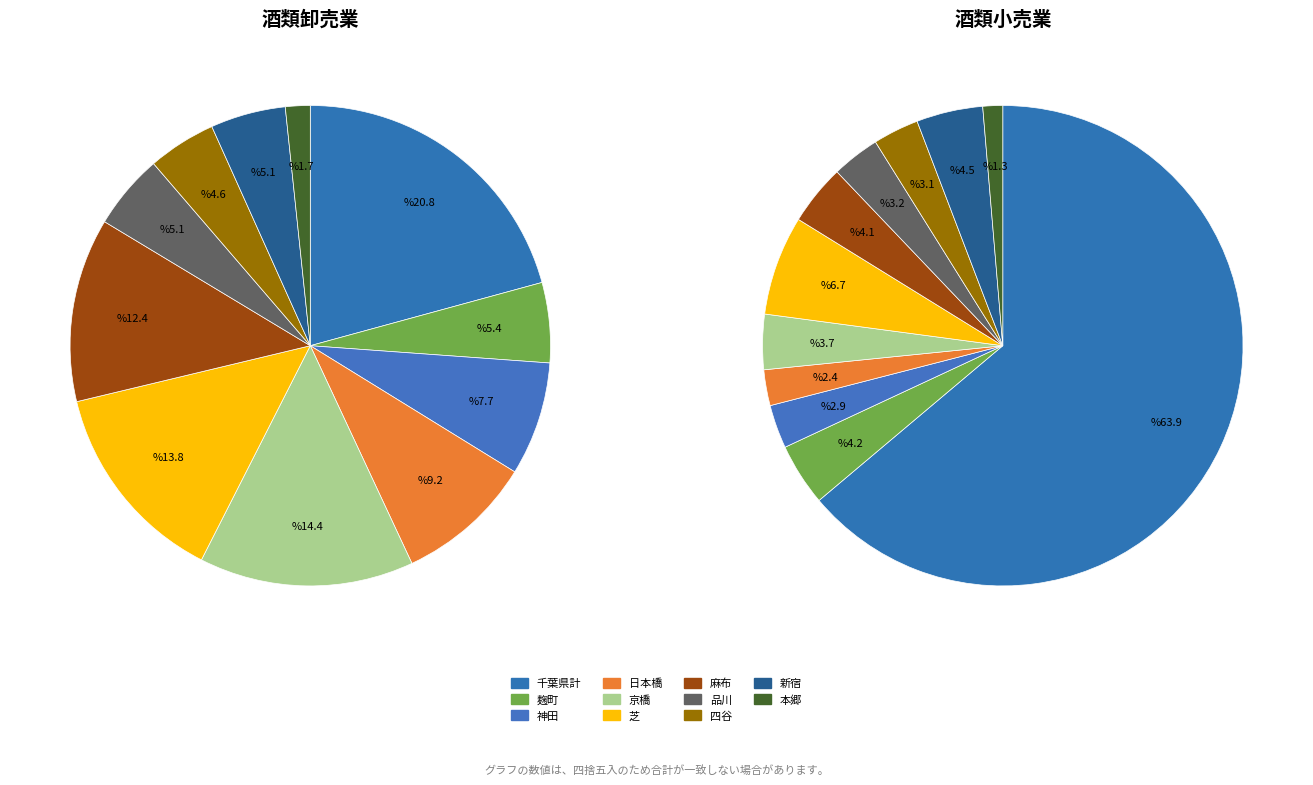

To the nearest percent, what is the average slice percentage?

9%